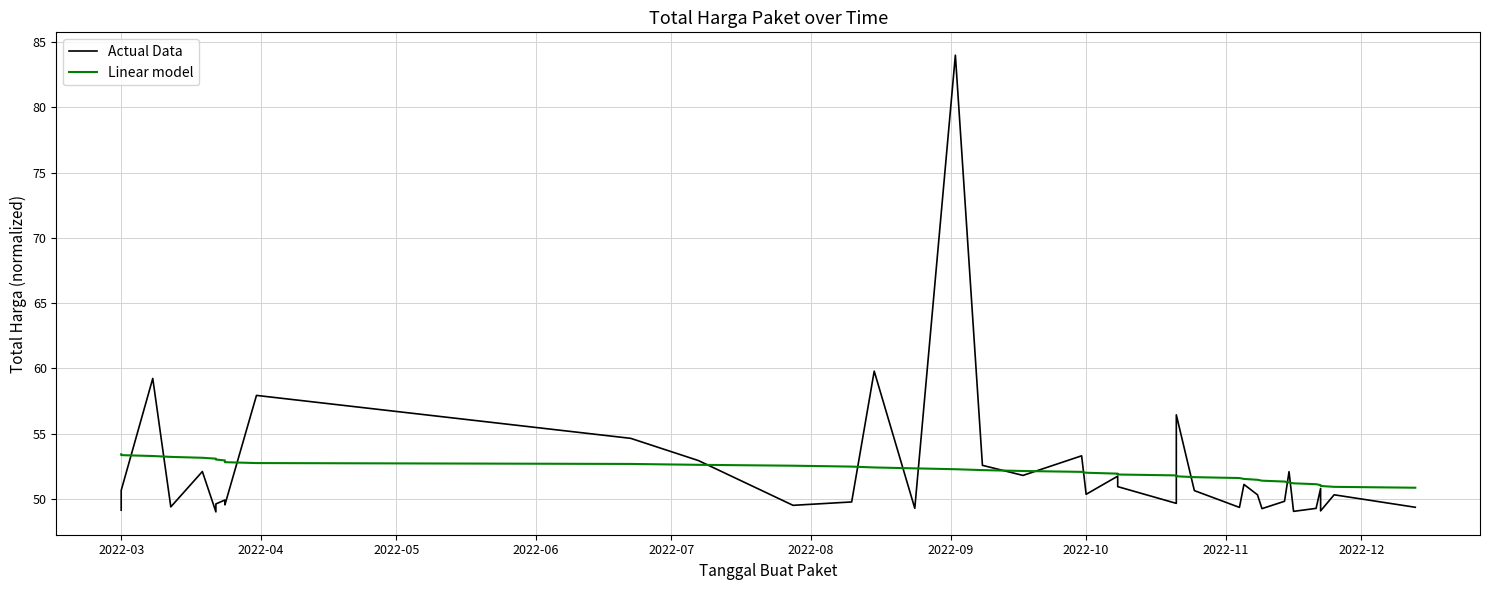

Count the number of categories in the chart.

39